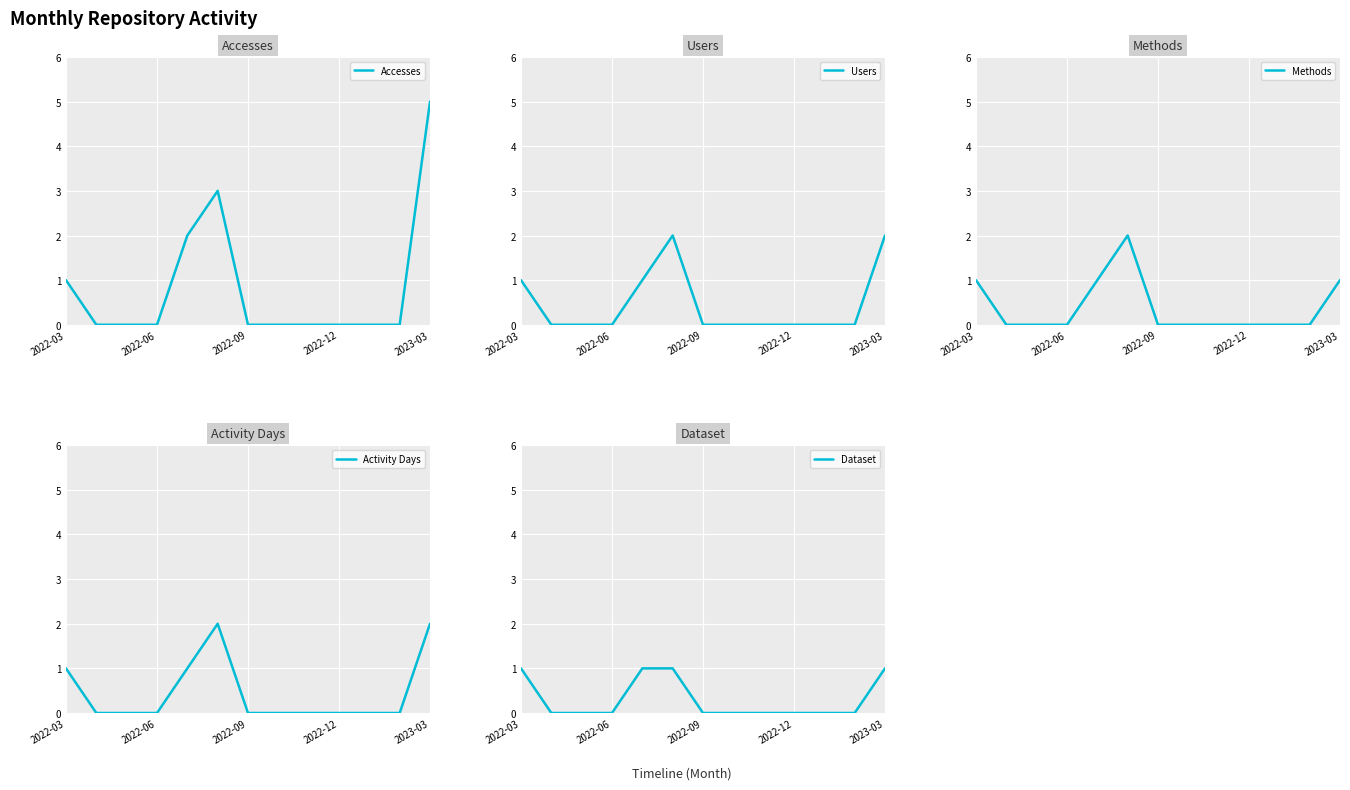

What is the label of the 1st point from the left?

2022-03